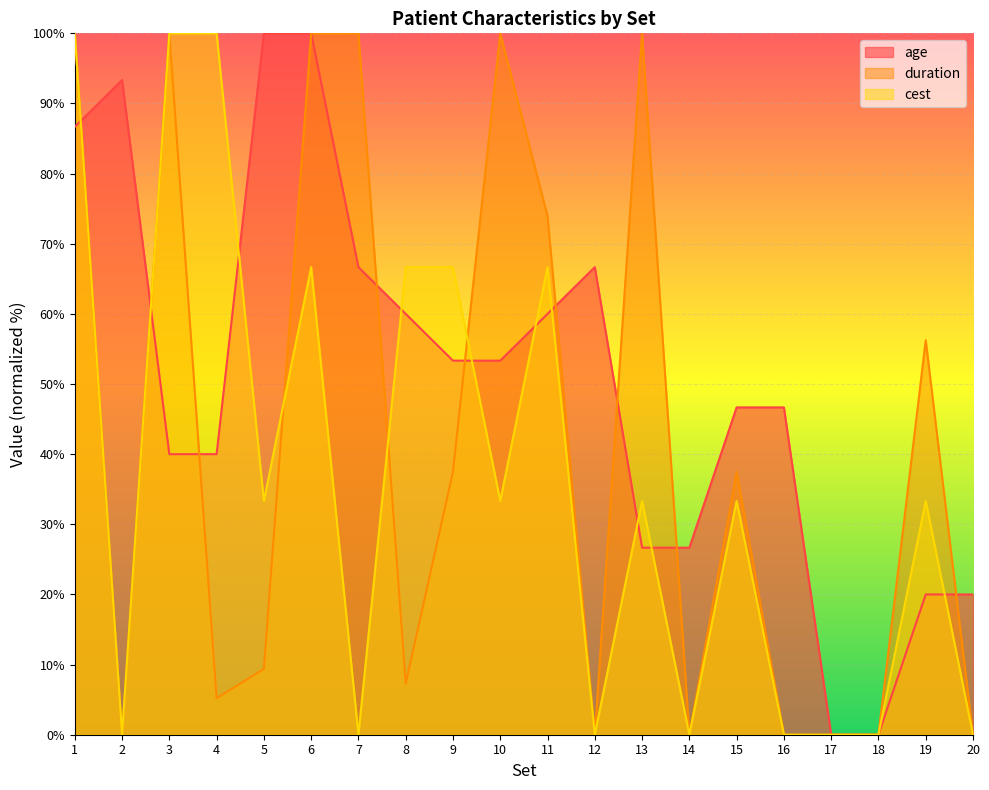

How many interior local peaks does the age series have?

2